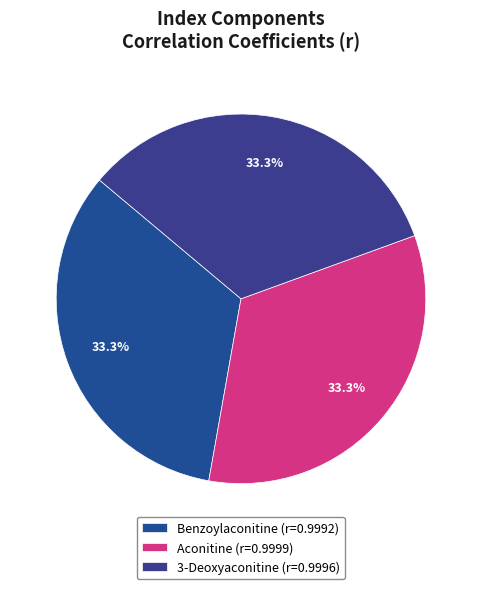

How many slices are in this pie chart?

3